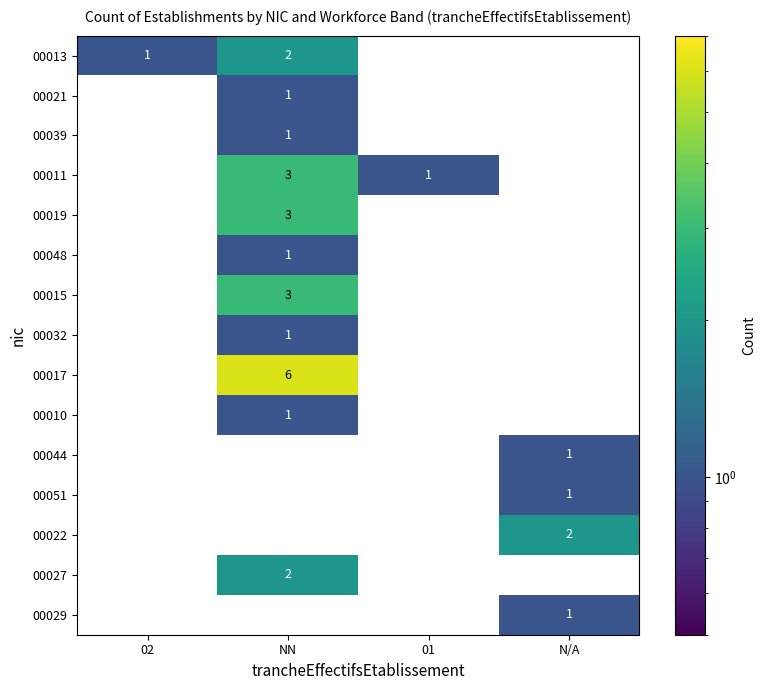

Count the 00019 values in the range 0 to 3.

4